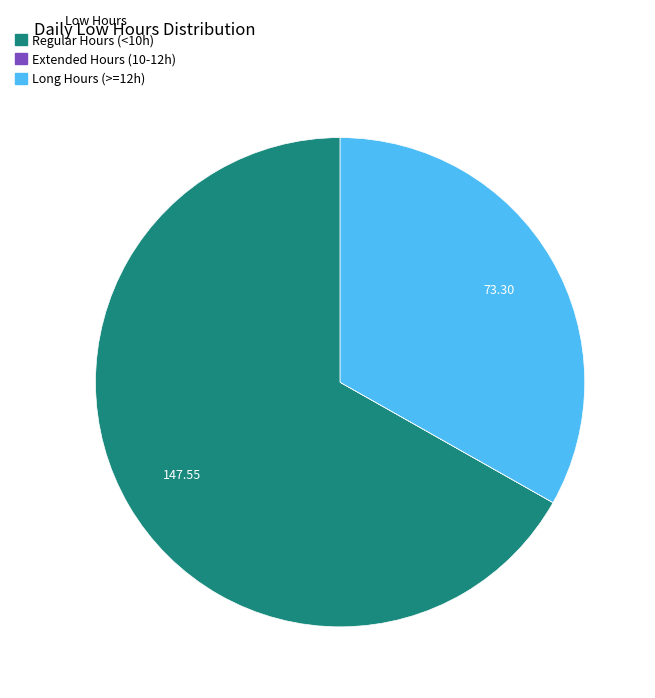

Does any single category account for the majority?

Yes